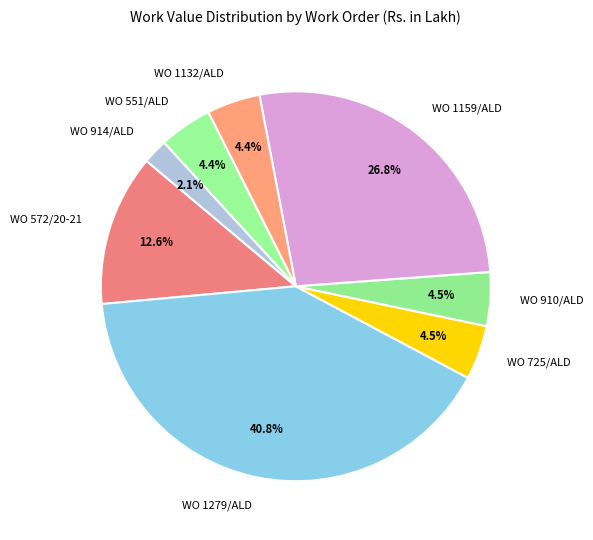

To the nearest percent, what is the difference between the largest and smallest slice percentages?

39%